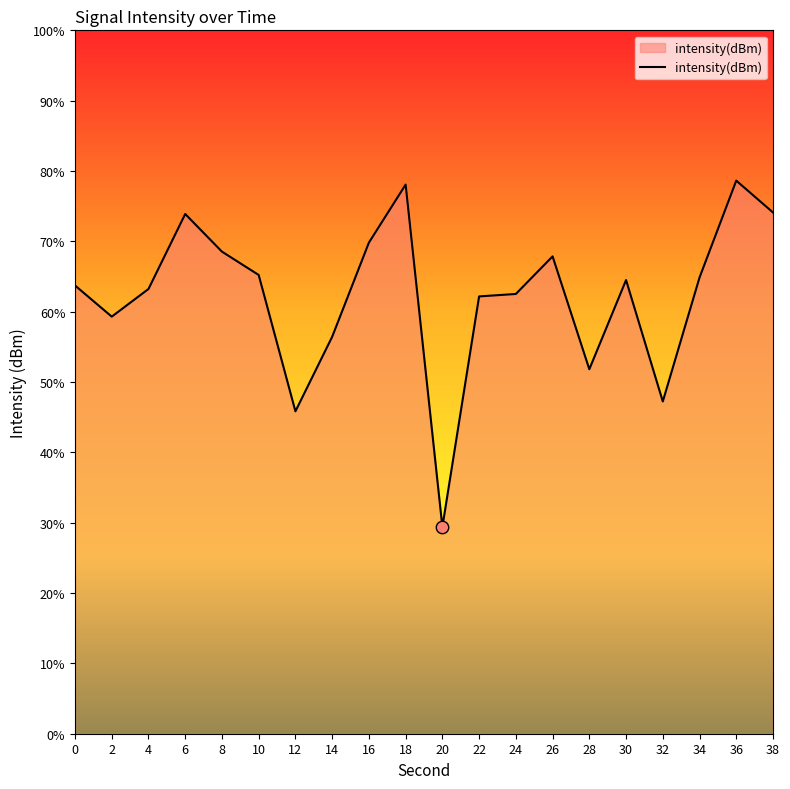

What is the change in value from 14 to 30?

+4.0